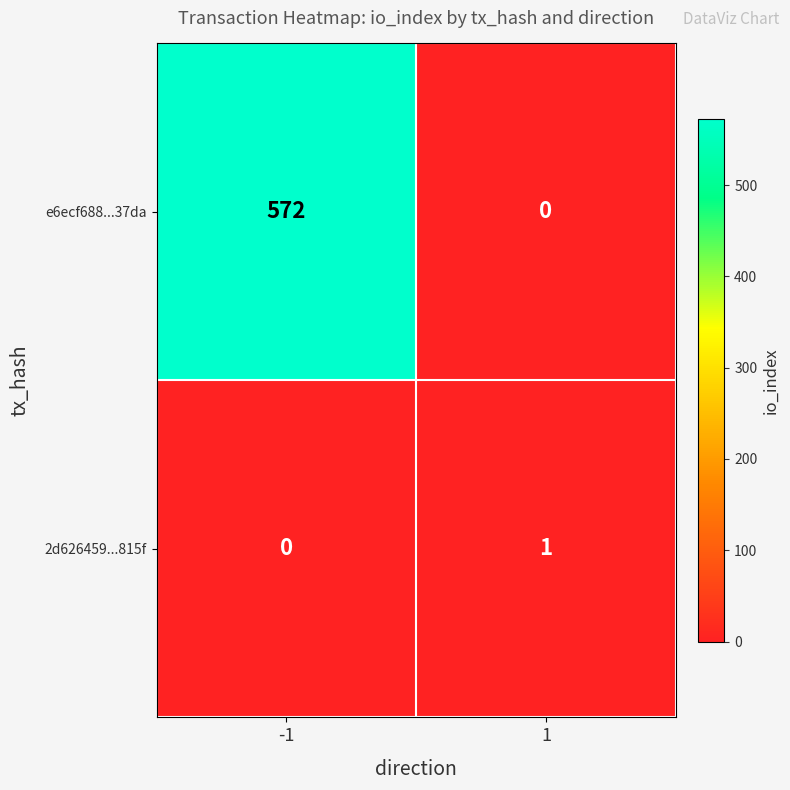

What is the approximate value of e6ecf688...37da at -1, to the nearest 50?

550